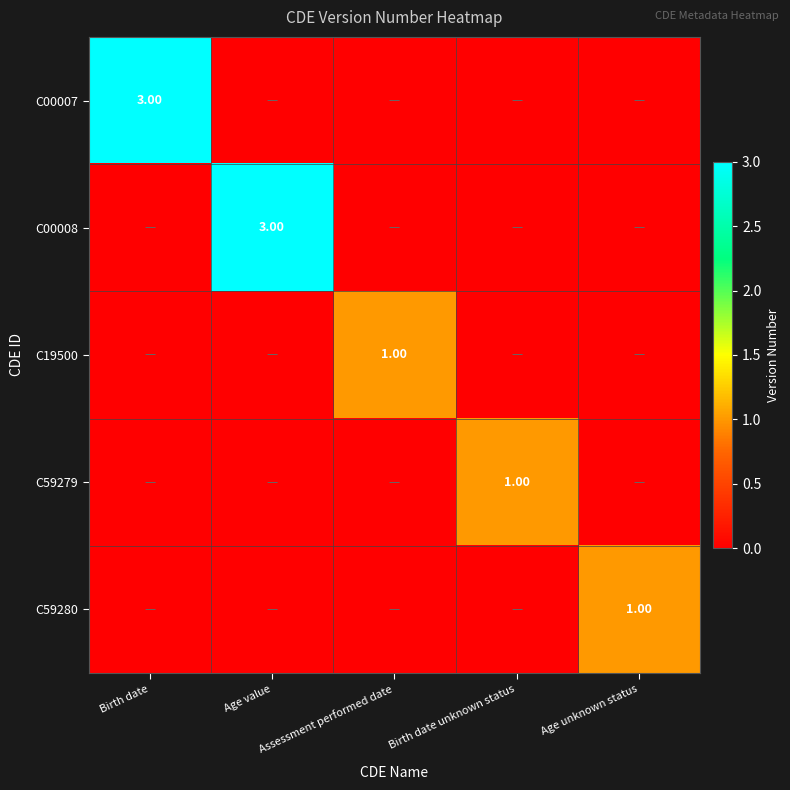

The value of C59279 at Assessment performed date is 0. True or false?

False